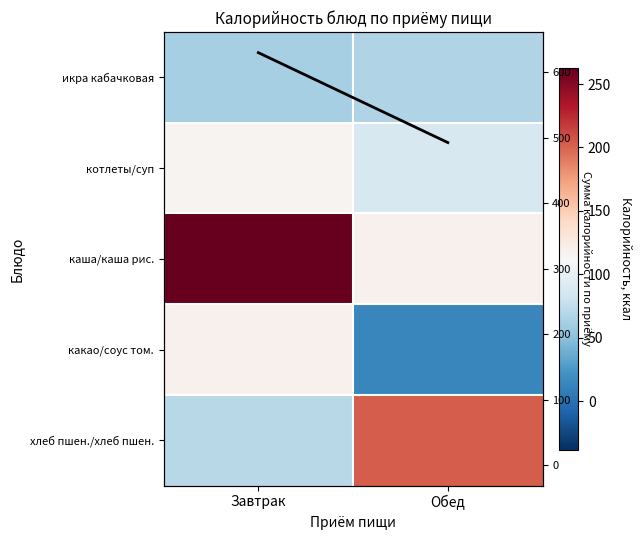

What is the sum of the хлеб пшен./хлеб пшен. values at Обед and Завтрак?

273.6